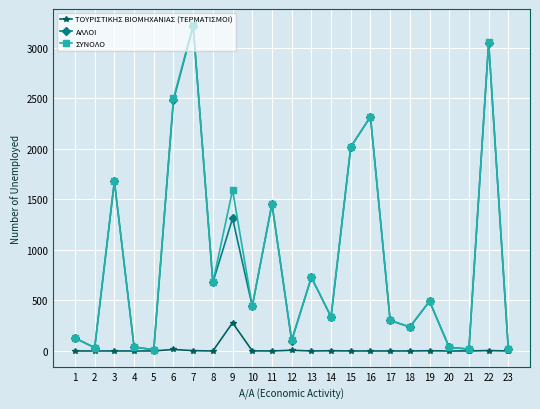

How many values in the ΑΛΛΟΙ series are below 442?

11